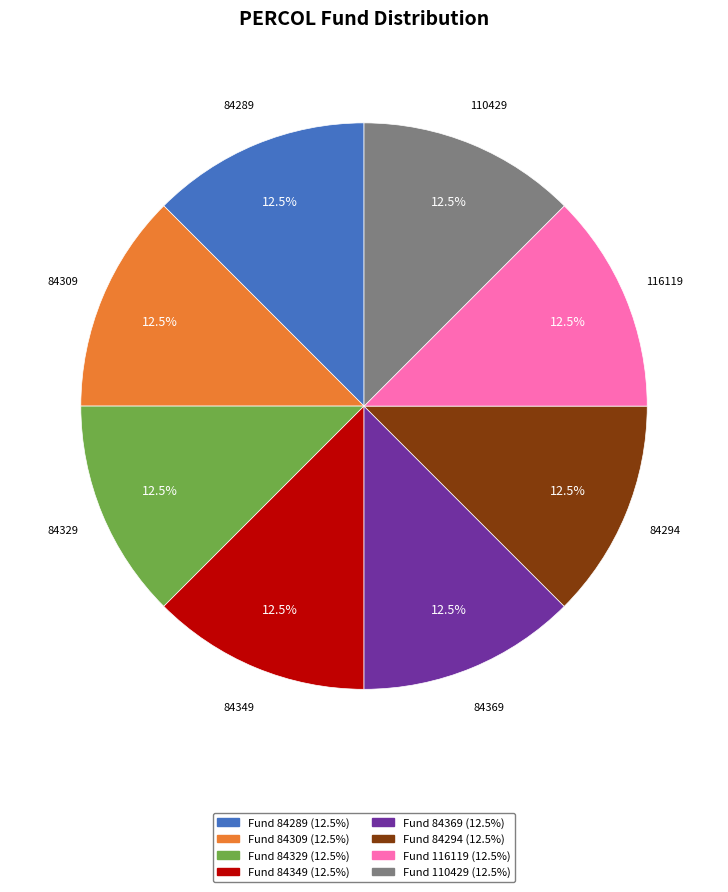

Is 84329 the majority of the pie?

No